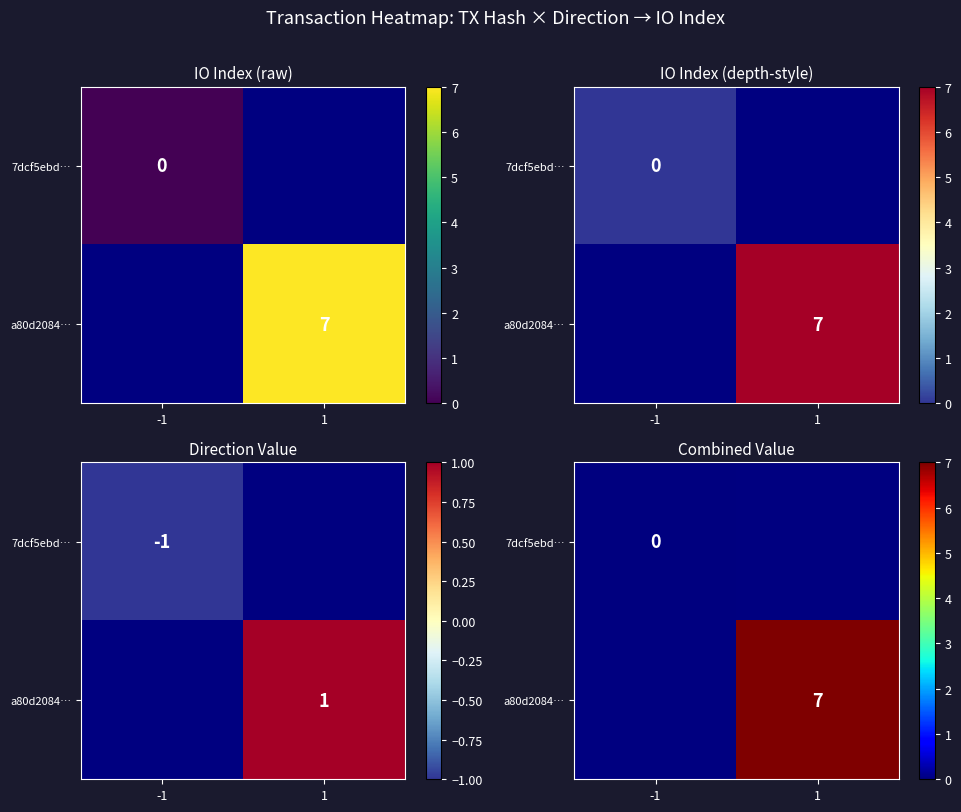

Which category has the lowest value across all series?

-1